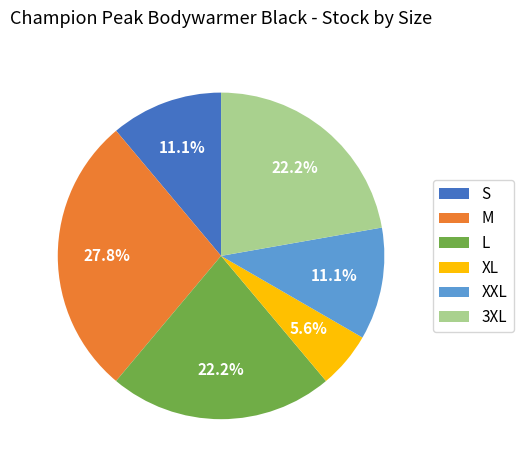

Is there any slice that represents more than half of the pie?

No